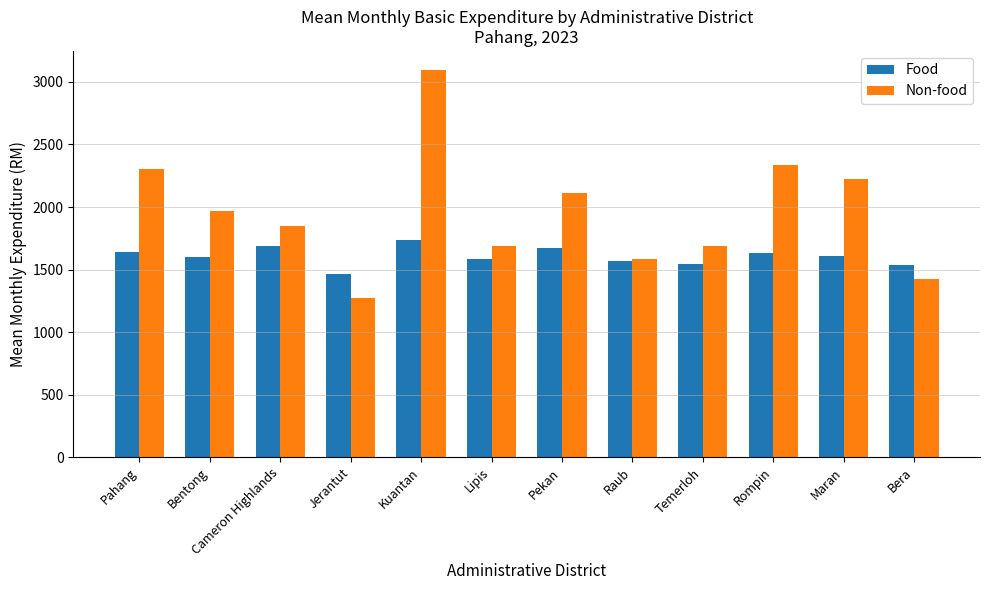

True or false: Food has a value of 2751 at Pahang.

False